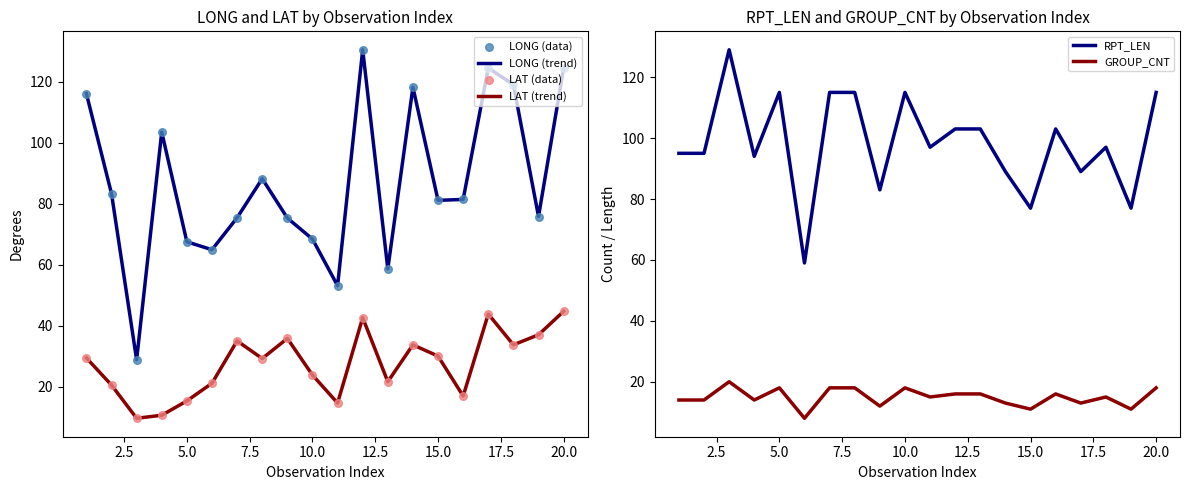

Which series contains the highest Y value?

LONG (trend)